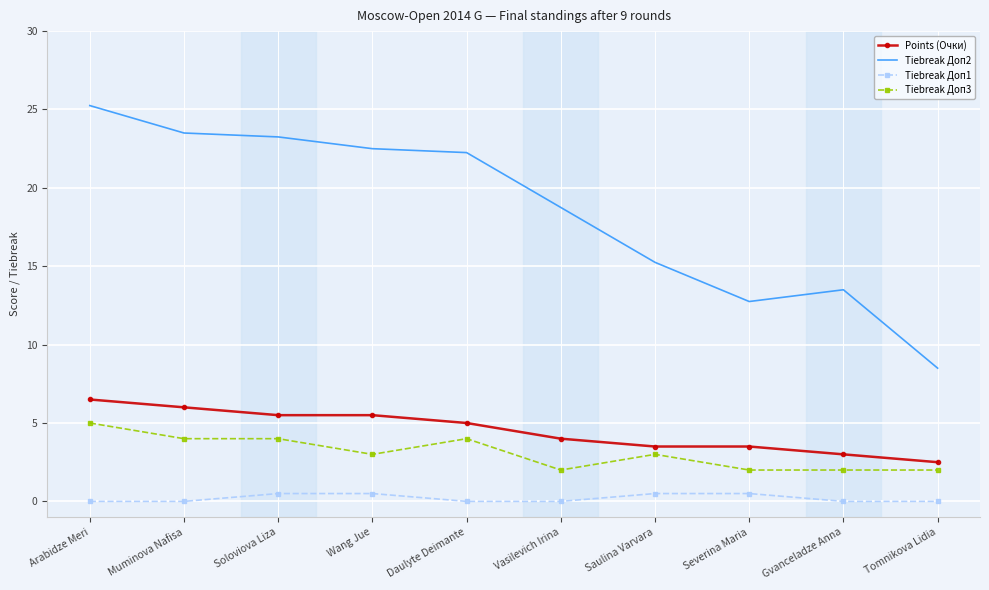

How many series are shown in this chart?

4